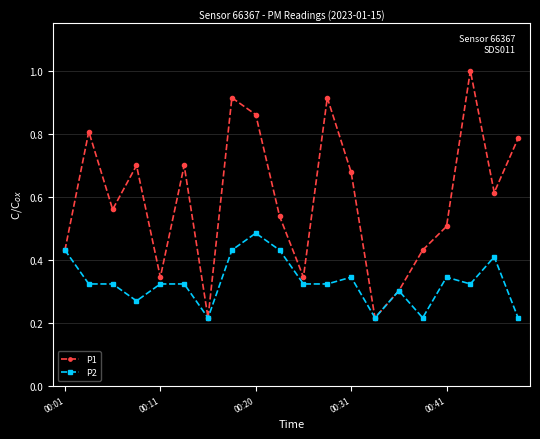

Which series has the largest range (max minus min)?

P1